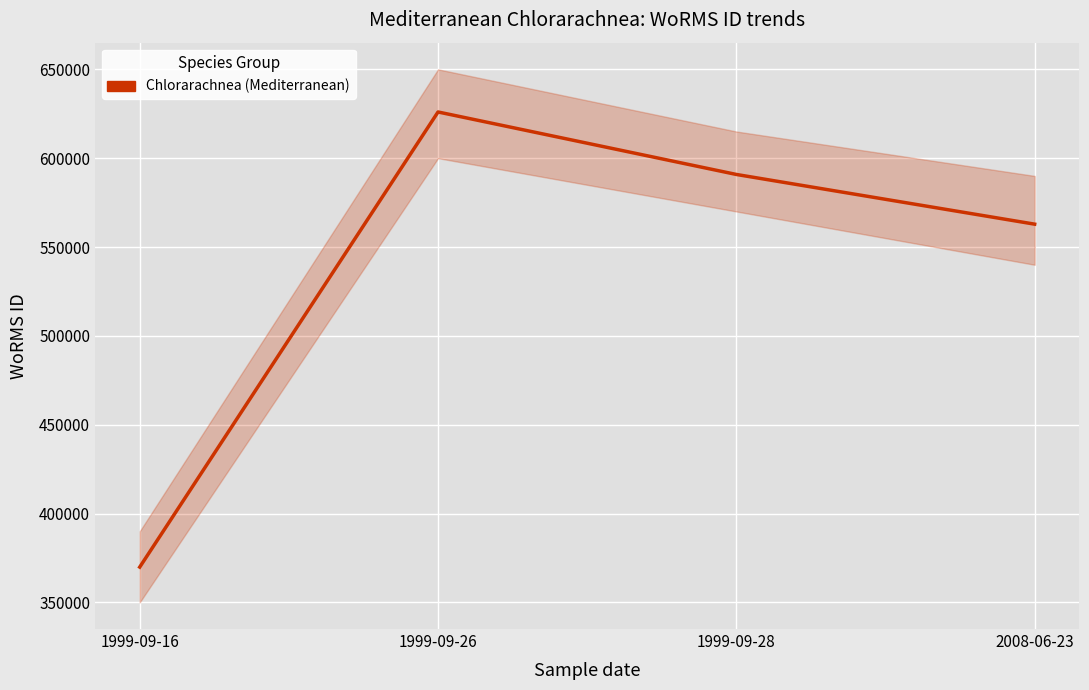

Reading left to right, transcribe all the data shown in this chart.

369855	625997	590828	562852